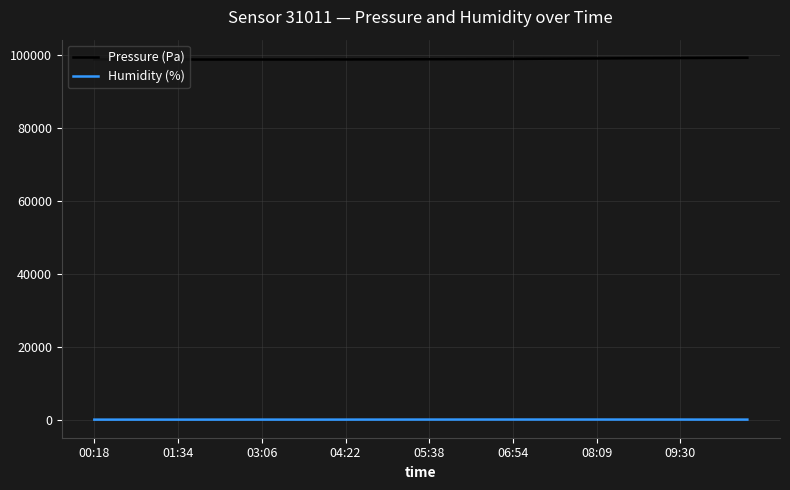

At how many categories does at least one series exceed 76567?

40